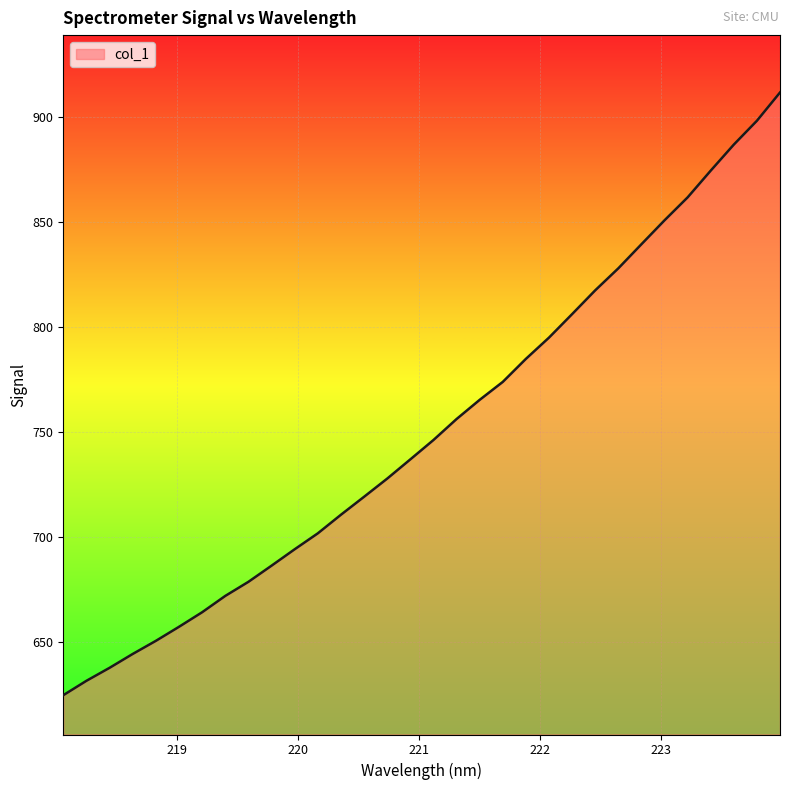

Reading left to right, list all the values displayed in this chart.

624.5	631.4	637.6	644.2	650.5	657.1	664.1	671.9	678.6	686.3	694.1	701.7	710.6	719.1	727.8	737.0	746.2	756.2	765.3	773.9	784.9	795.0	806.2	817.6	828.0	839.5	850.9	861.9	874.6	887.0	898.4	911.9